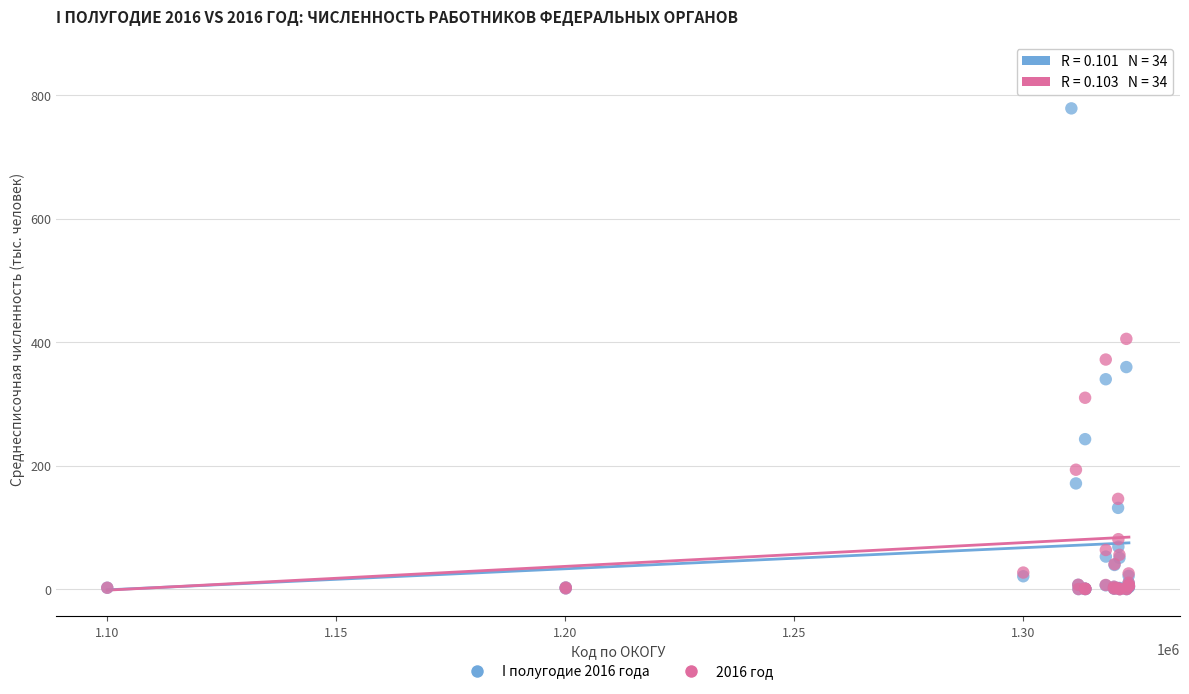

Across all series, what Y value is closest to 422?

405.5